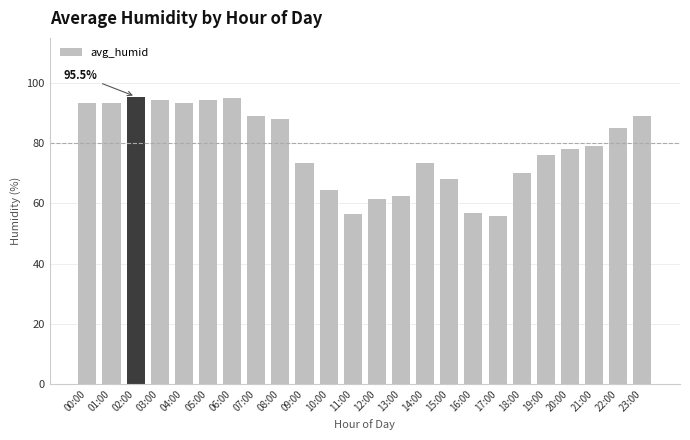

Count the number of categories in the chart.

24